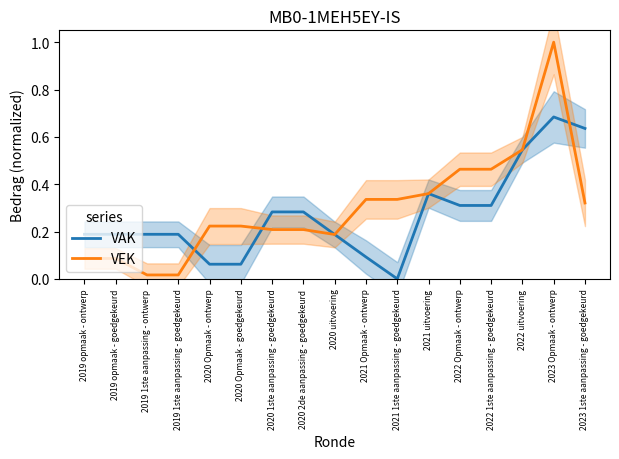

True or false: VEK has a value of 0.0 at 2019 1ste aanpassing - ontwerp.

True